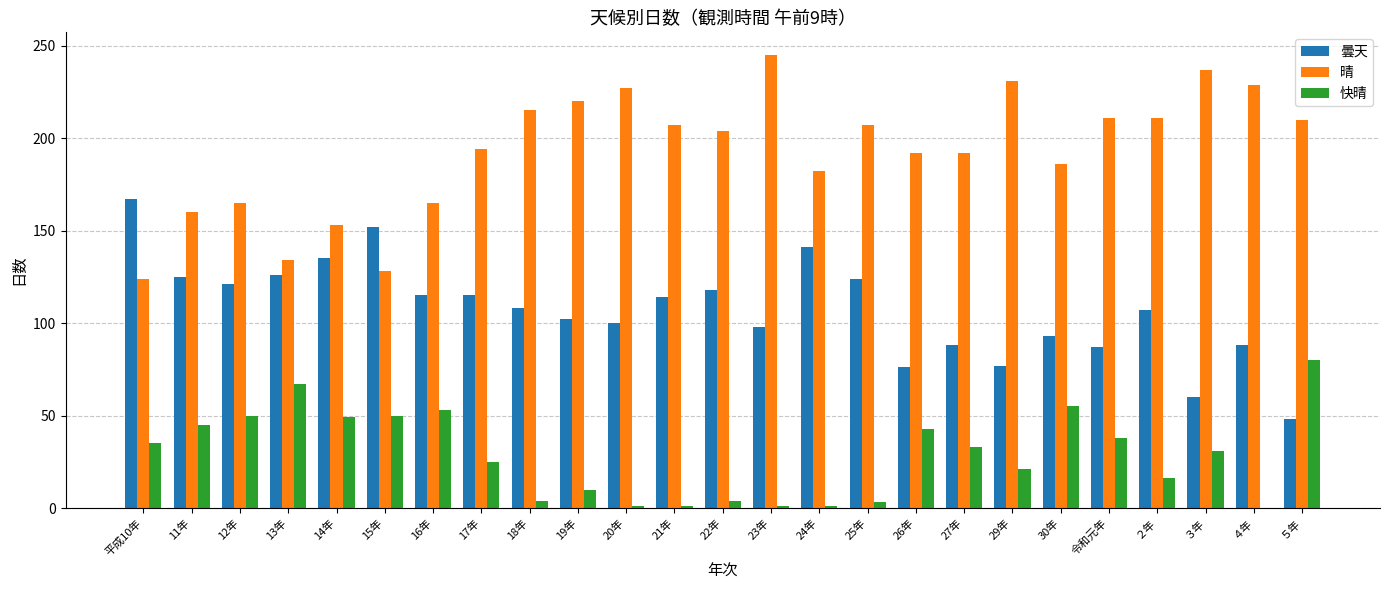

At which label does 曇天 reach its peak?

平成10年